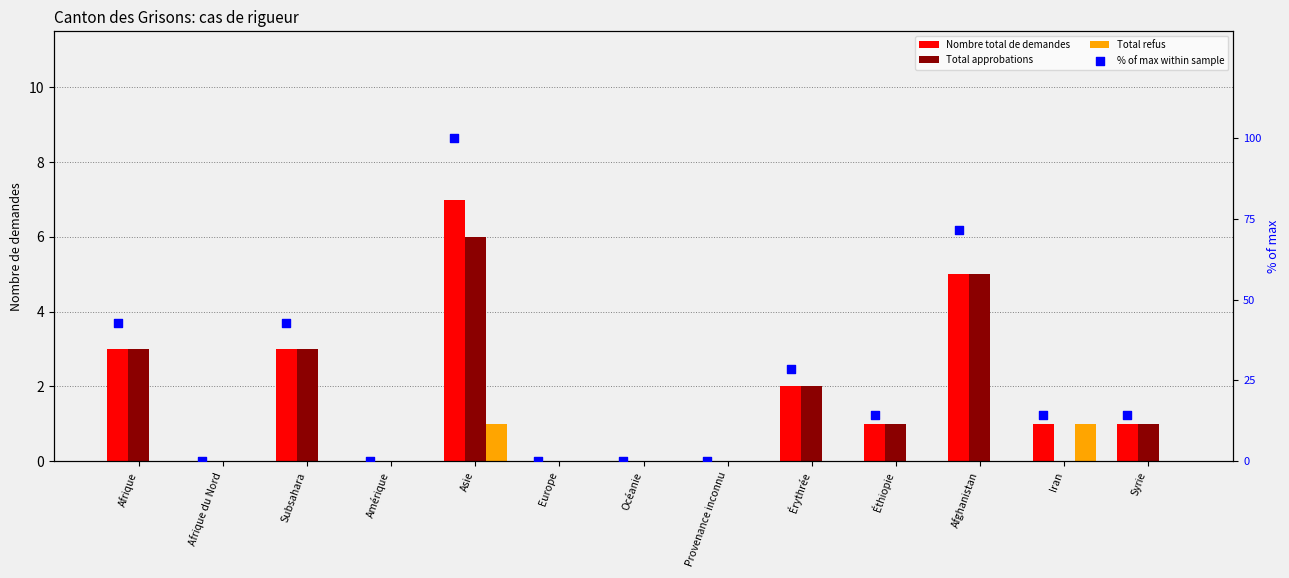

At which category is the sum across all series the highest?

Asie